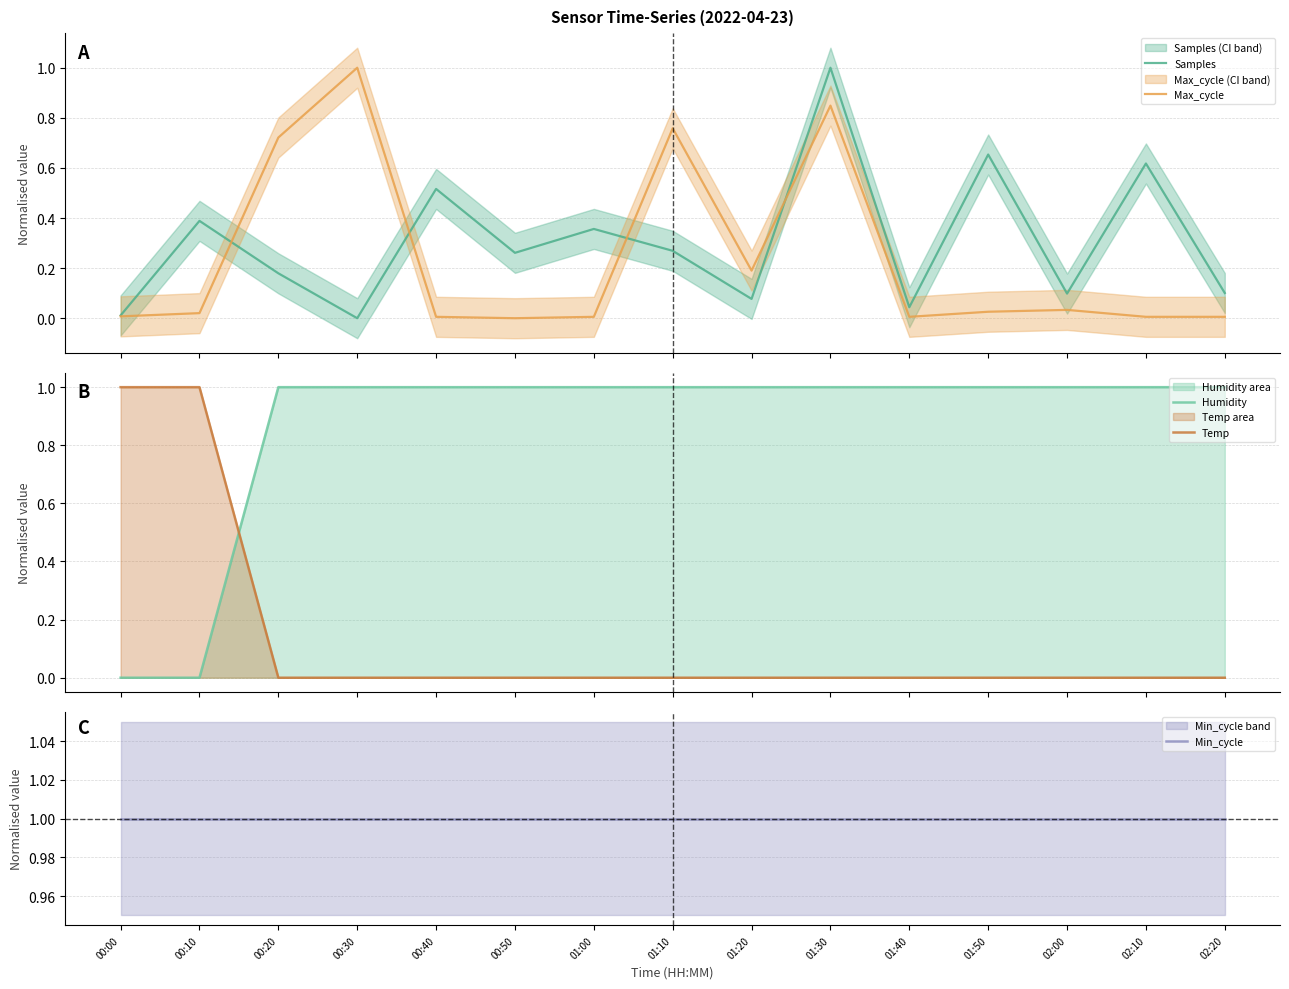

How many lines are shown in the chart?

5